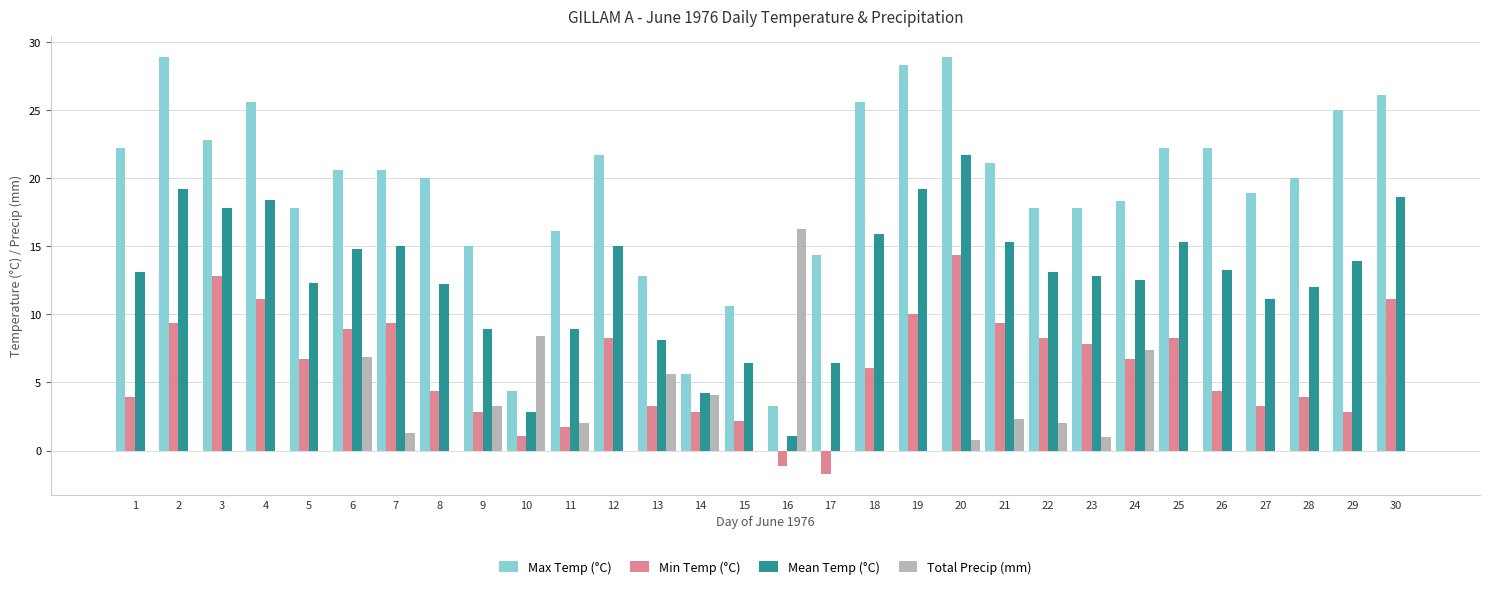

What is the sum of the Min Temp (°C) values at 23 and 29?

10.6